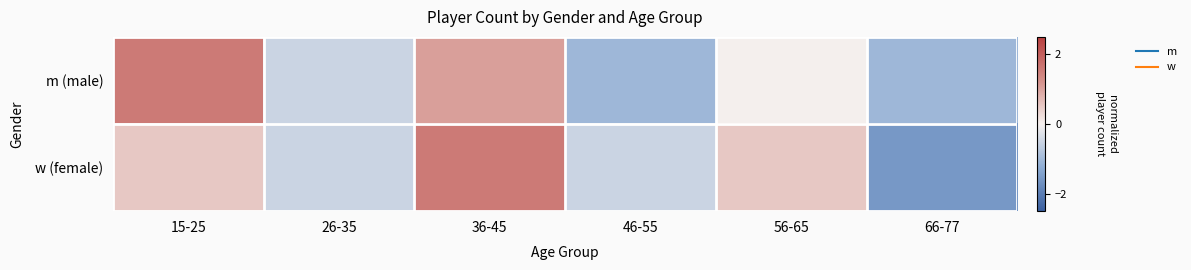

Which series has the largest total across all categories?

m (male)